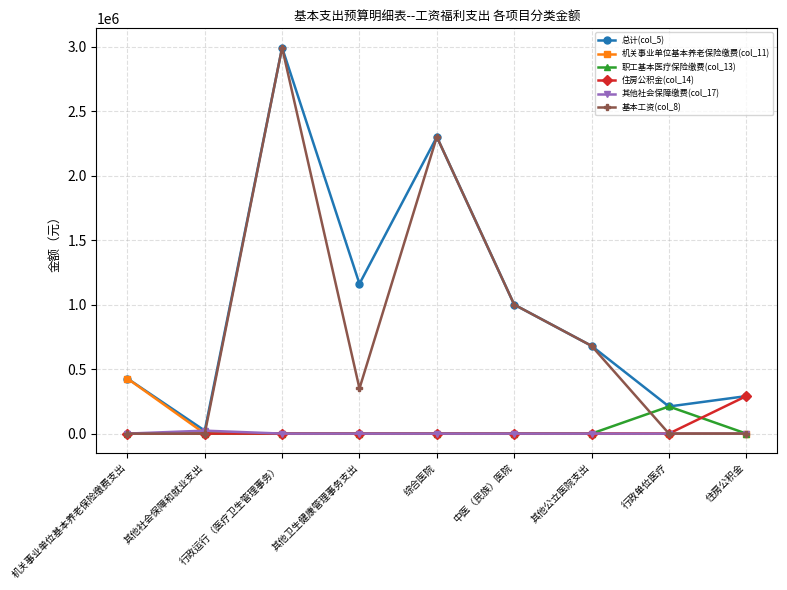

Rank the categories by 总计(col_5) value from highest to lowest.

行政运行（医疗卫生管理事务）, 综合医院, 其他卫生健康管理事务支出, 中医（民族）医院, 其他公立医院支出, 机关事业单位基本养老保险缴费支出, 住房公积金, 行政单位医疗, 其他社会保障和就业支出